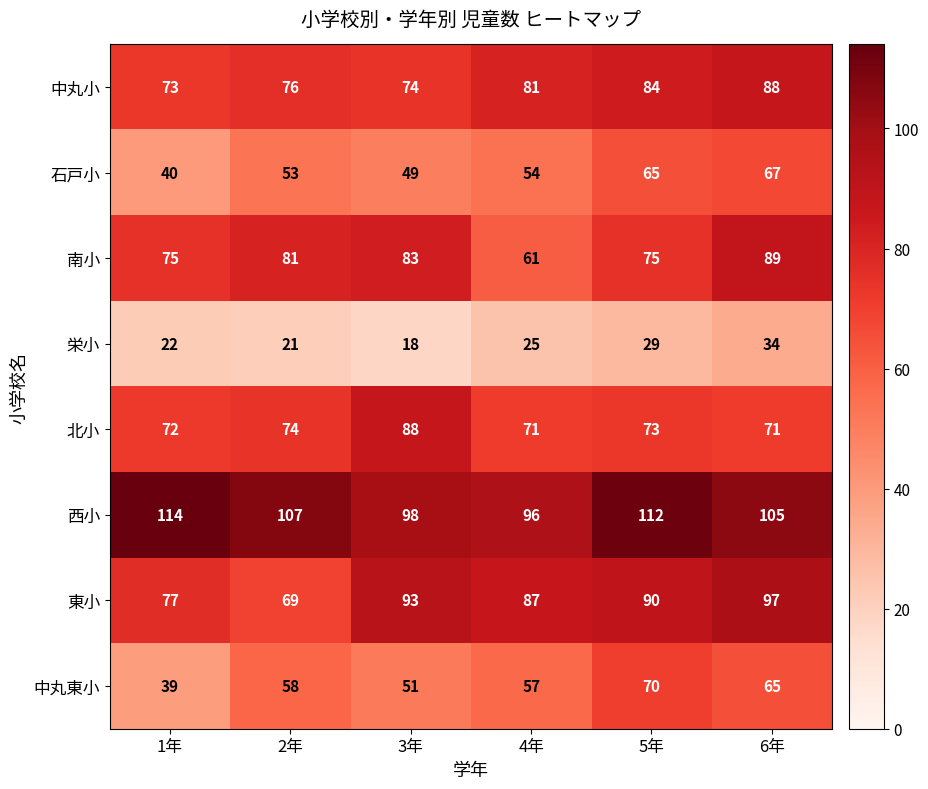

Which series has the largest range (max minus min)?

中丸東小